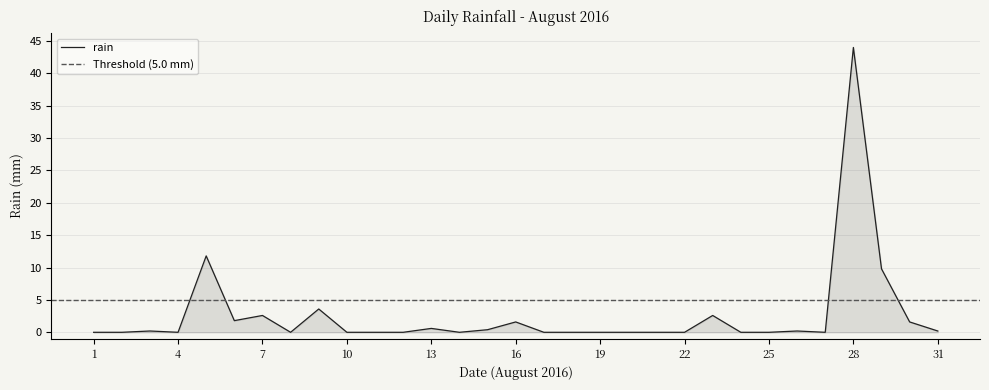

Between 2016-08-25 and 2016-08-14, which is larger?

2016-08-25